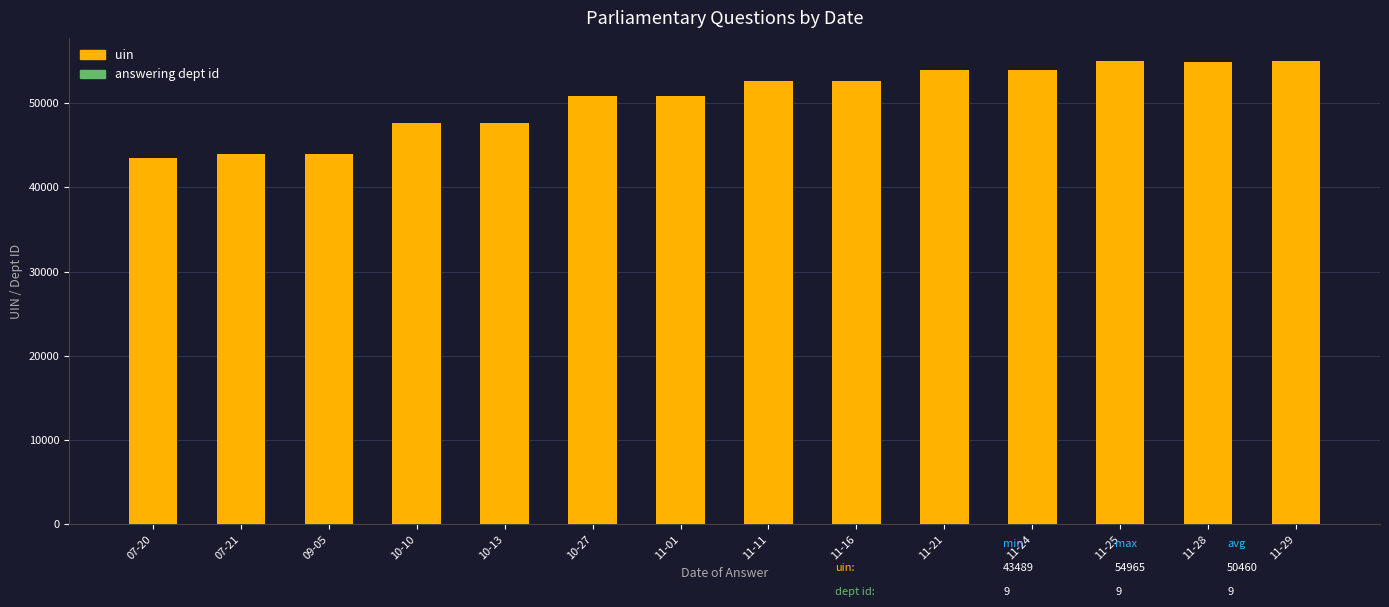

What is the sum of all uin values?

706446